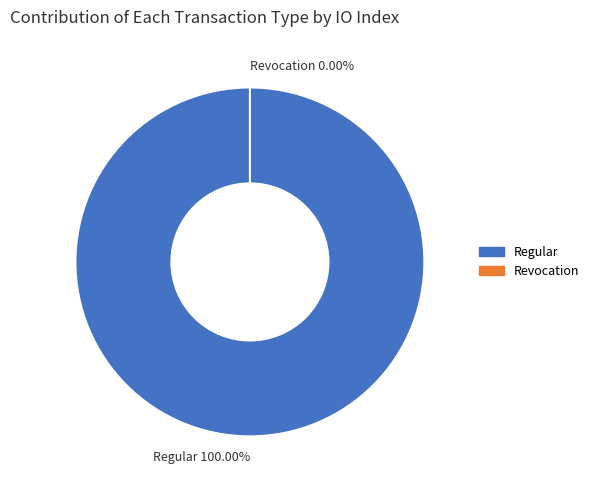

To the nearest percent, what is the difference between the Revocation and Regular slice percentages?

100%